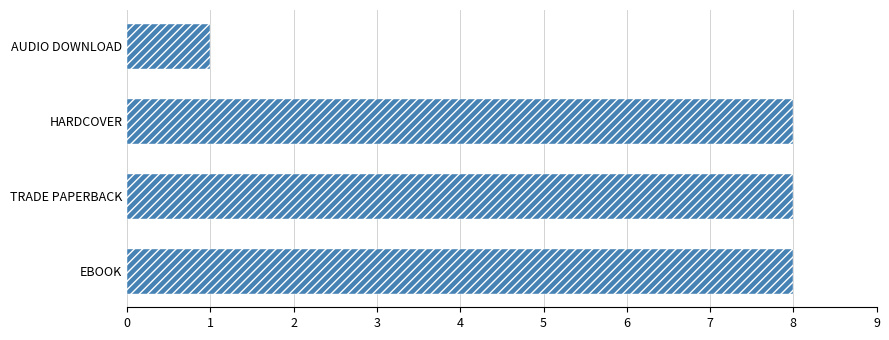

Count the number of categories in the chart.

4